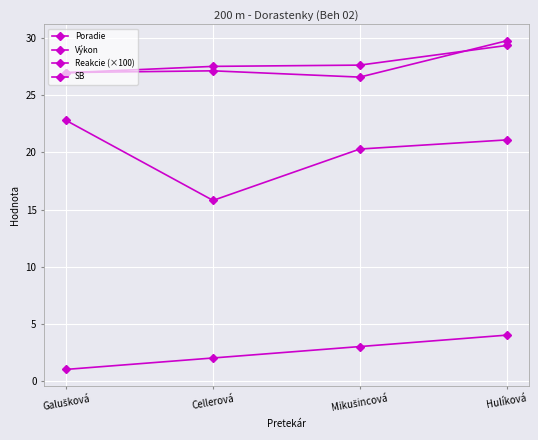

Is this an area chart (filled region under the line)?

No